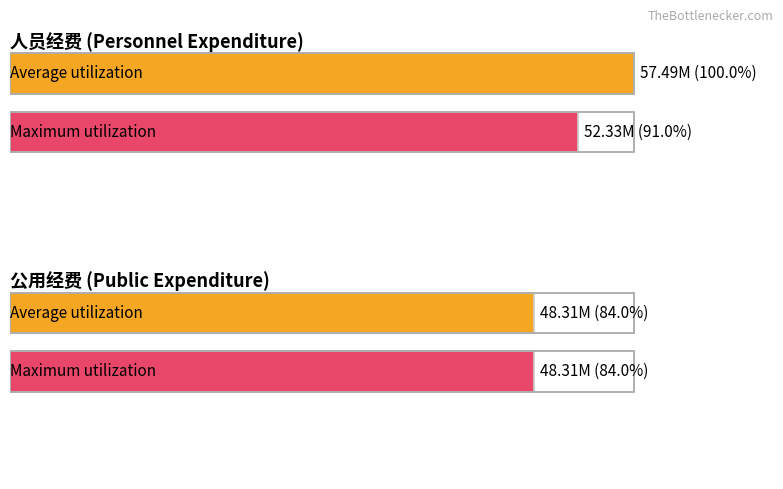

How many data points does each series have?

2